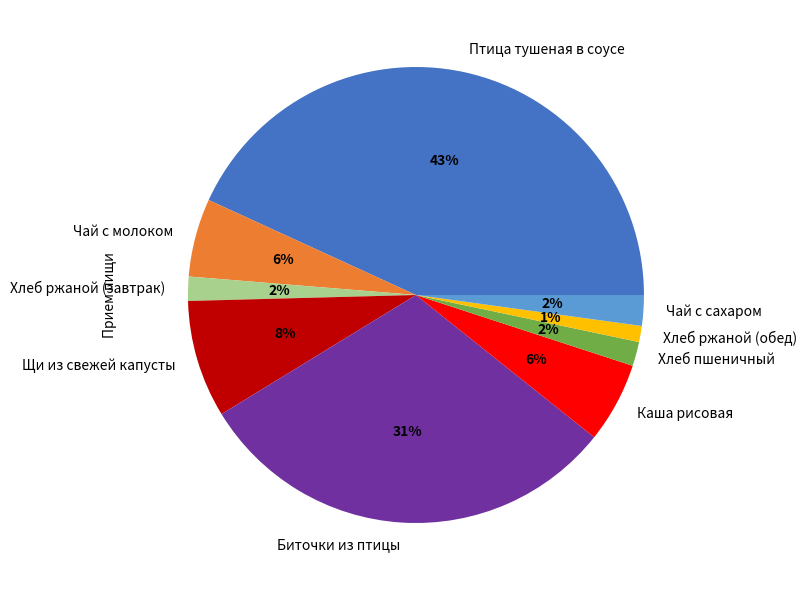

Is there a majority slice in this chart?

No